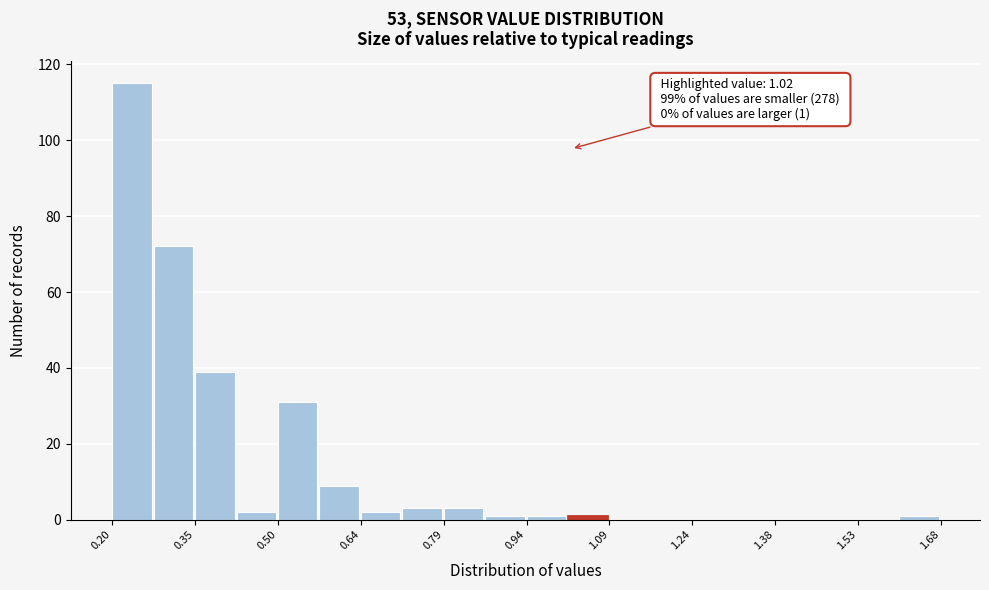

Around what value on the x-axis is the tallest bar? Give the approximate position of its centre, as read against the axis.

0.24